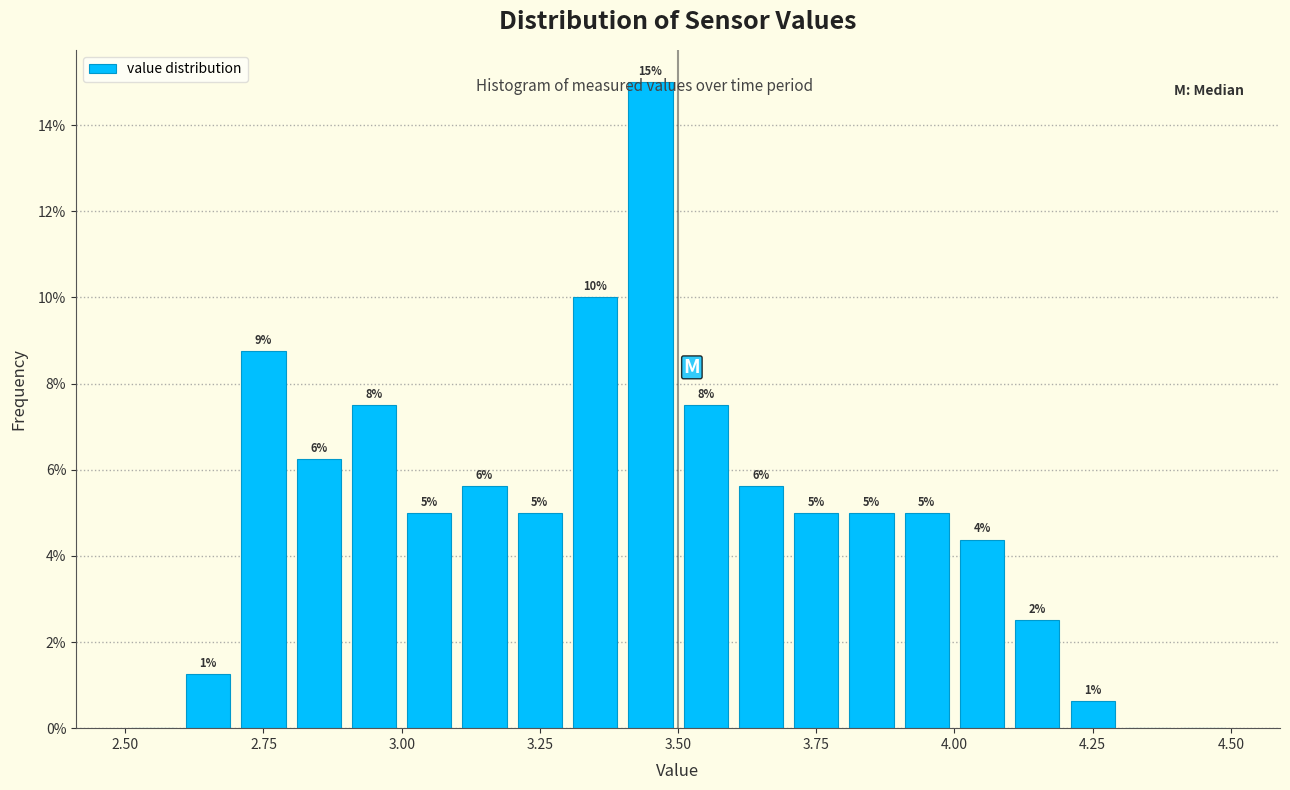

Read against the x-axis, roughly where is the centre of the tallest bar?

3.45